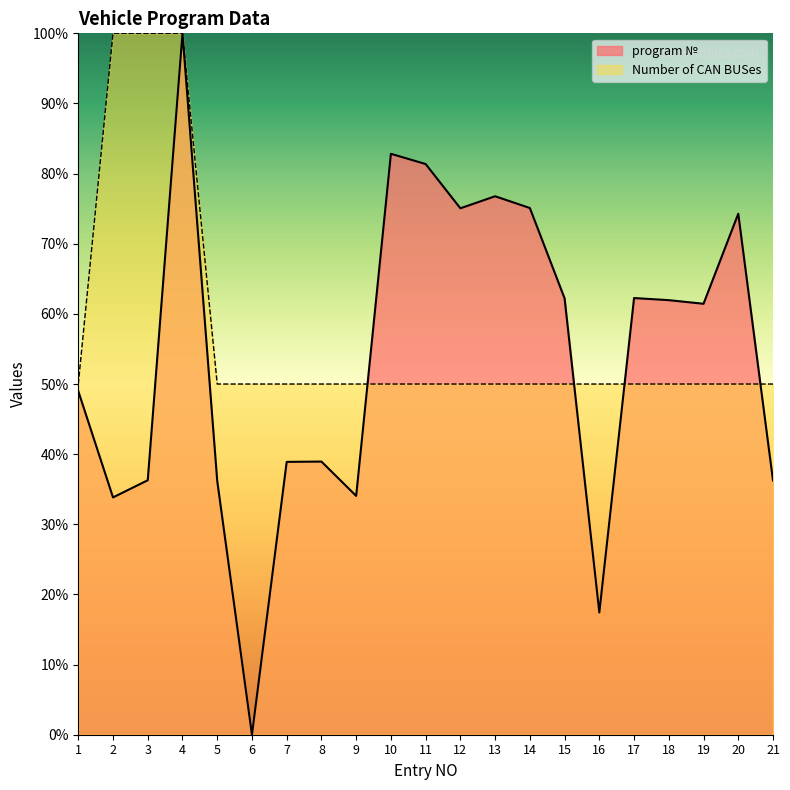

List the series in order of their overall mean, lowest first.

program №, Number of CAN BUSes